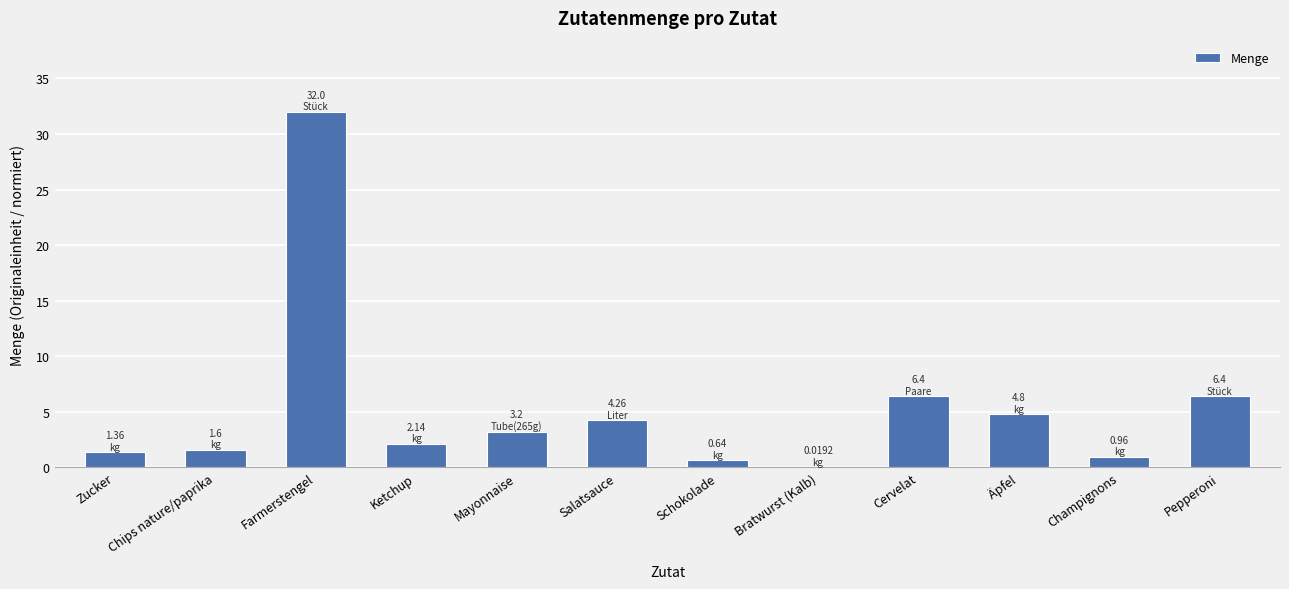

Between Cervelat and Zucker, which is larger?

Cervelat